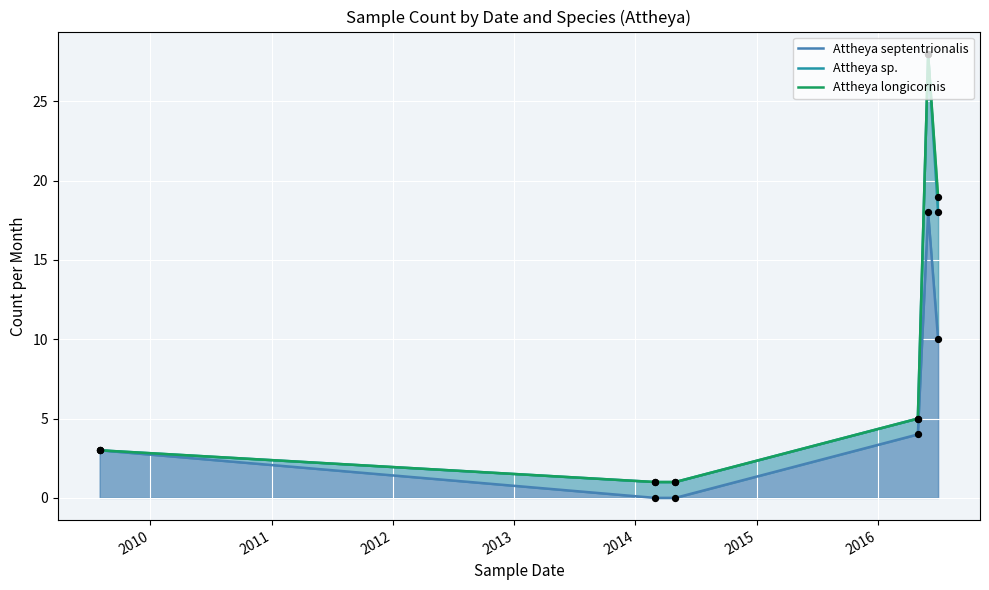

Which series has the largest total across all categories?

Attheya longicornis